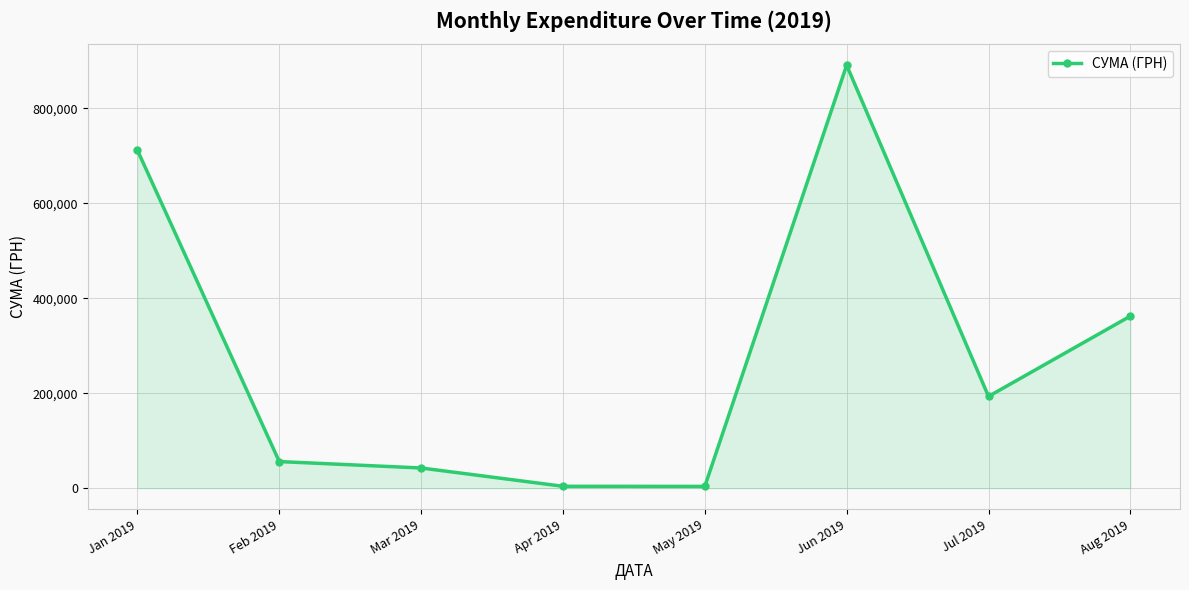

What is the approximate value at Jun 2019?

890698.4